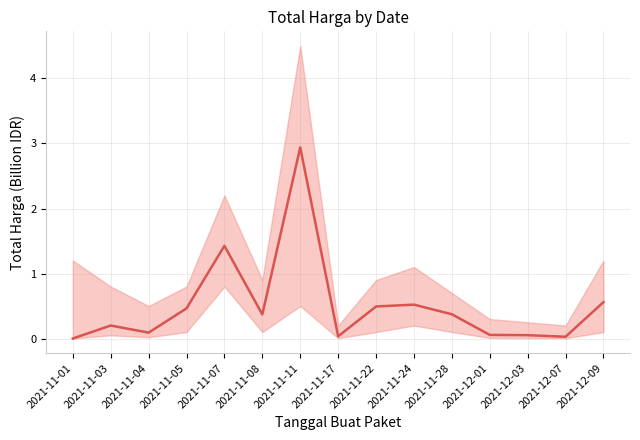

Where is the first local minimum?

2021-11-04